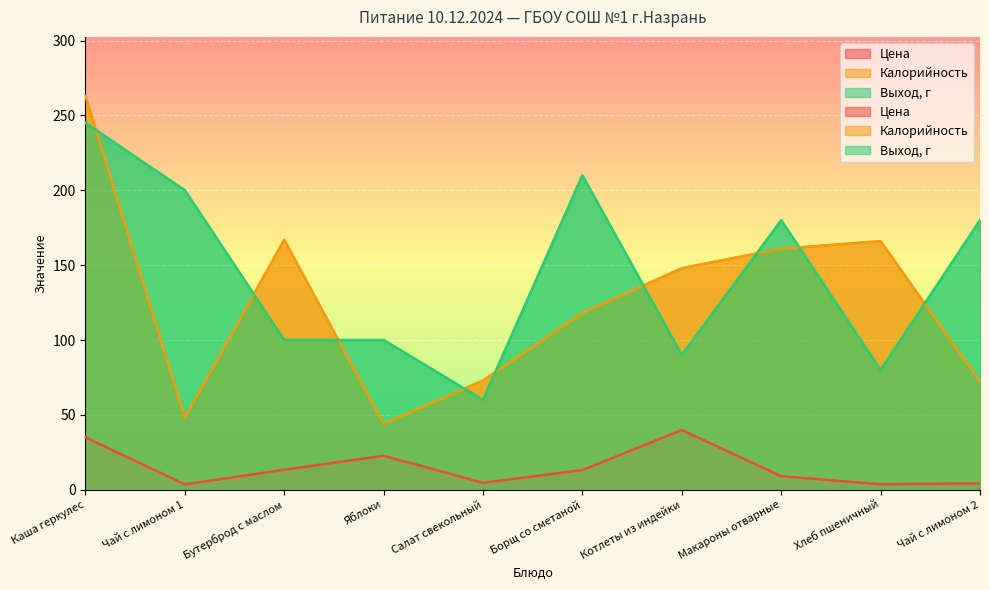

Reading right to left, extract all data points from this chart.

Цена: Чай с лимоном 2=4.2	Хлеб пшеничный=3.7	Макароны отварные=9.0	Котлеты из индейки=39.9	Борщ со сметаной=13.1	Салат свекольный=4.6	Яблоки=22.7	Бутерброд с маслом=13.3	Чай с лимоном 1=3.6	Каша геркулес=35.0
Калорийность: Чай с лимоном 2=72.0	Хлеб пшеничный=166.0	Макароны отварные=161.0	Котлеты из индейки=148.0	Борщ со сметаной=118.0	Салат свекольный=73.0	Яблоки=44.0	Бутерброд с маслом=167.0	Чай с лимоном 1=48.0	Каша геркулес=263.0
Выход, г: Чай с лимоном 2=180.0	Хлеб пшеничный=80.0	Макароны отварные=180.0	Котлеты из индейки=90.0	Борщ со сметаной=210.0	Салат свекольный=60.0	Яблоки=100.0	Бутерброд с маслом=100.0	Чай с лимоном 1=200.0	Каша геркулес=245.0